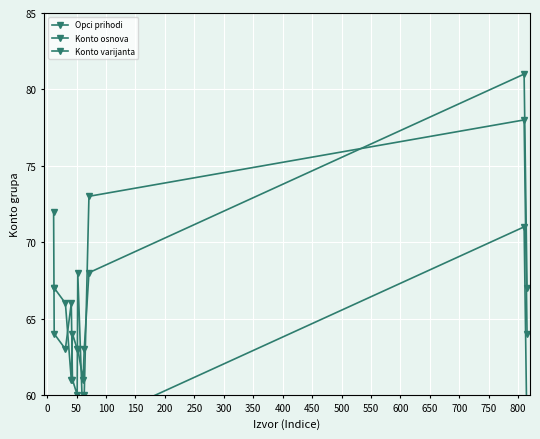

True or false: Konto varijanta and Opci prihodi cross at least once.

True